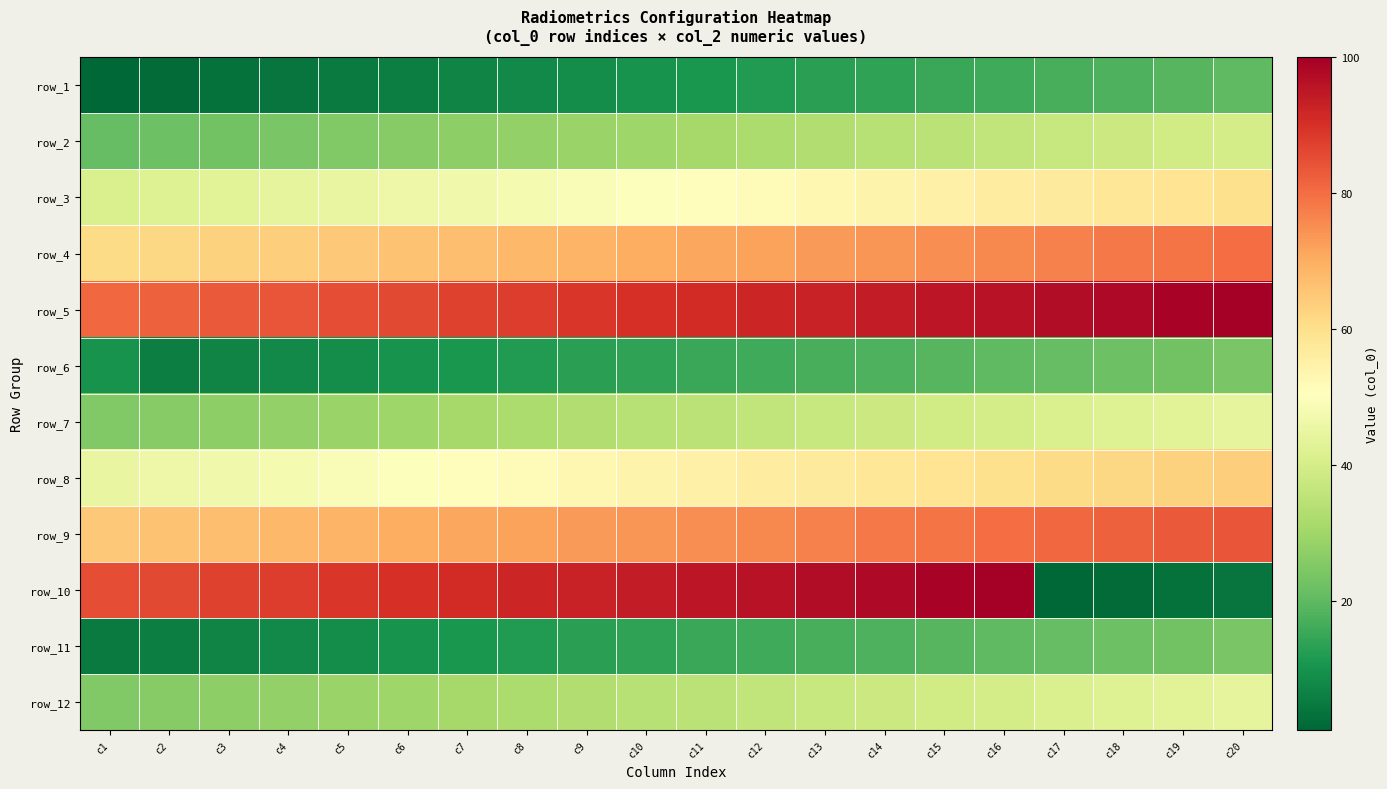

How many data points does each series have?

20